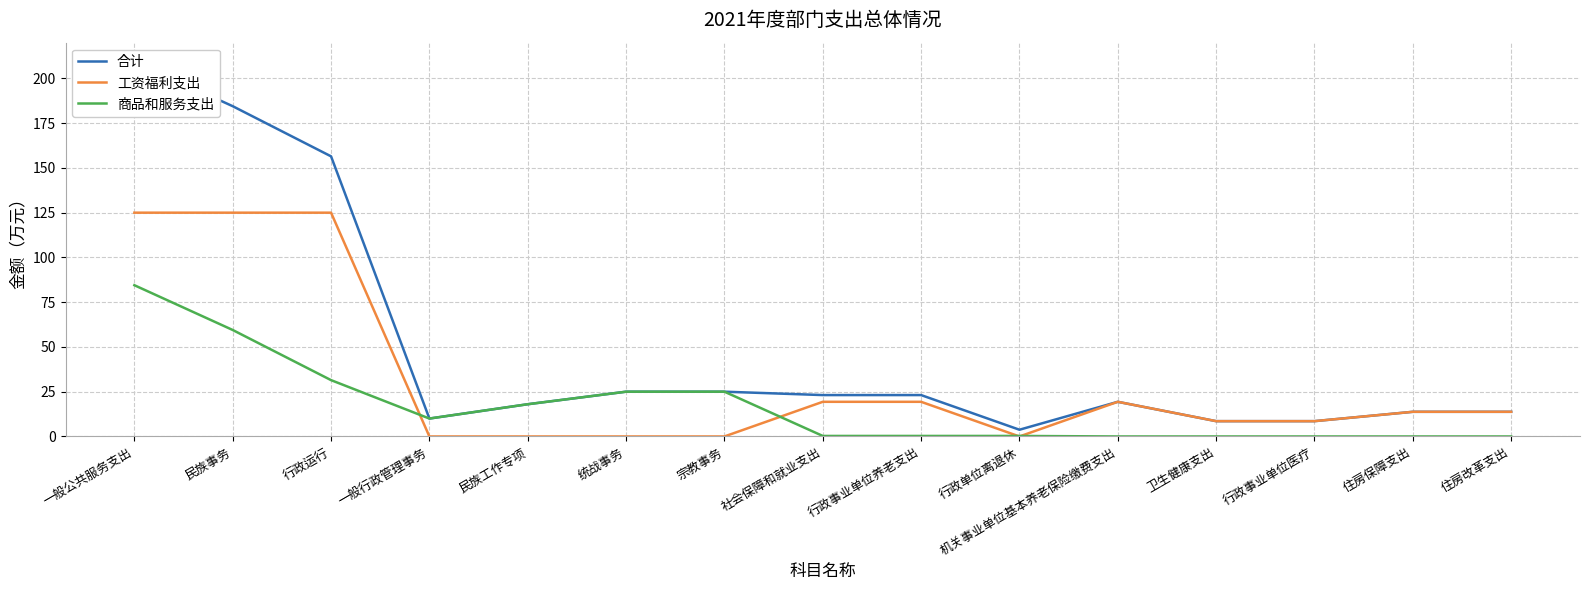

Which series has the largest total across all categories?

合计